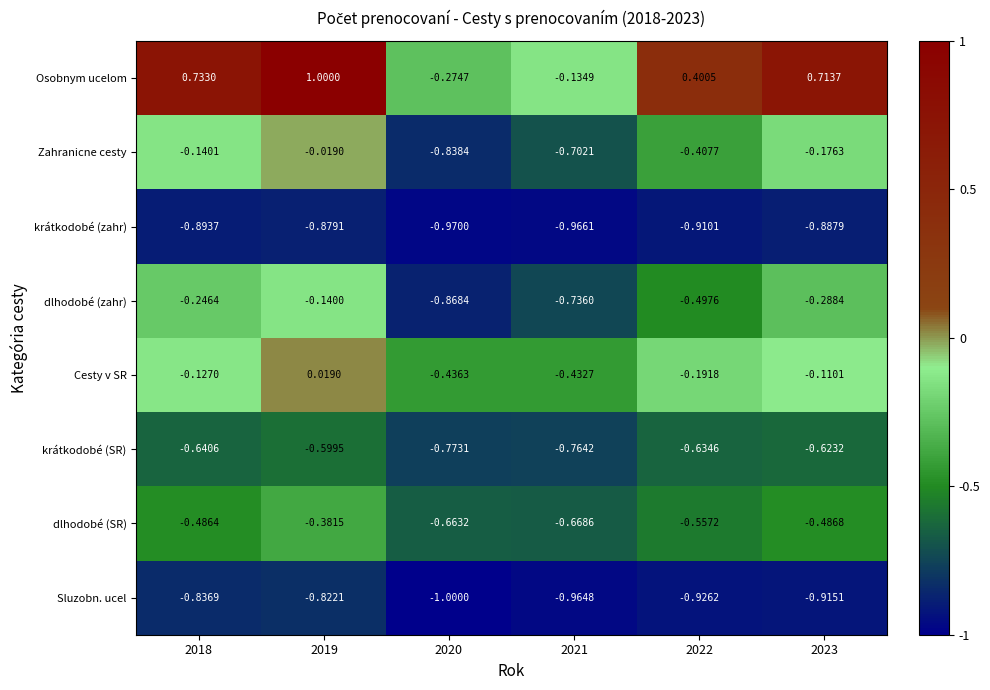

What is the smallest value displayed?

-1.0